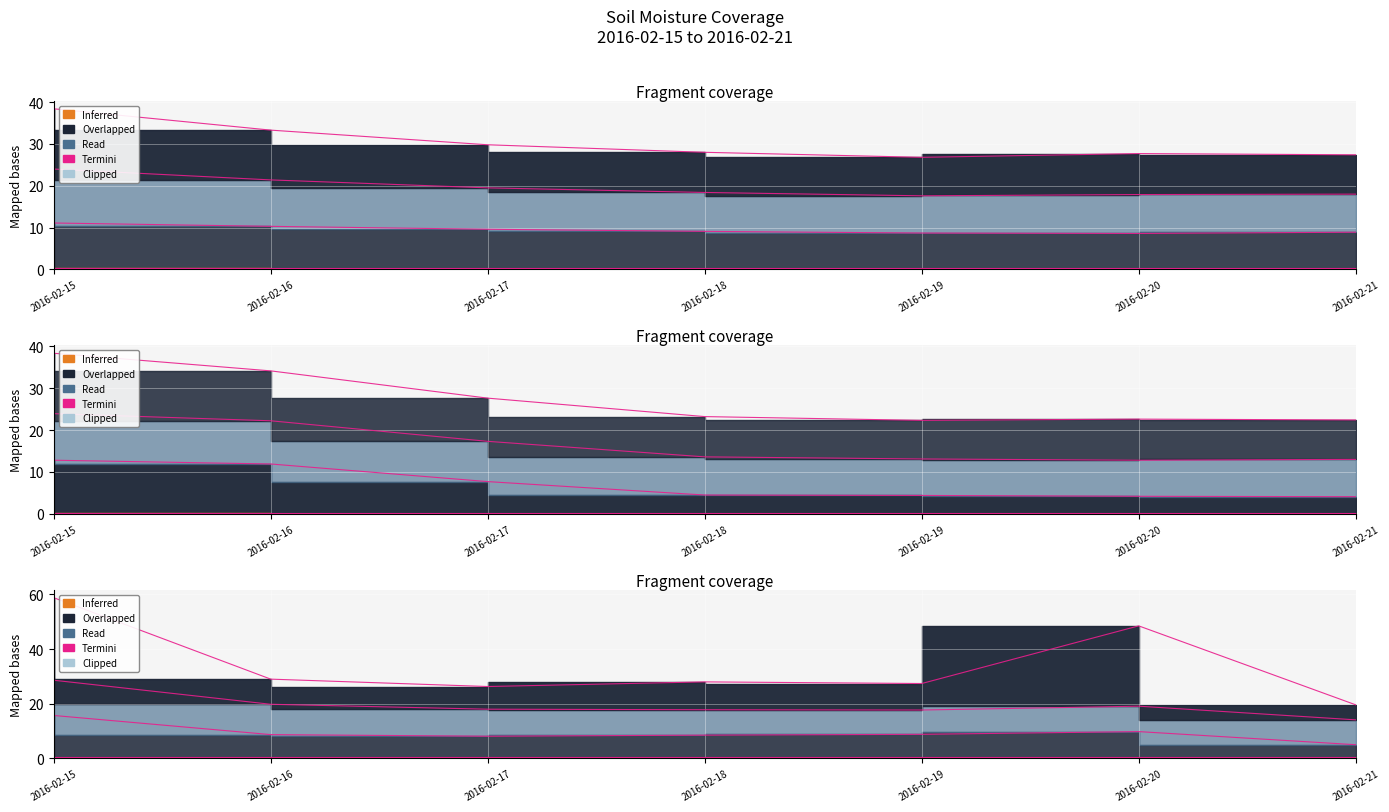

What is the total value across all series at 2016-02-16?

85.6